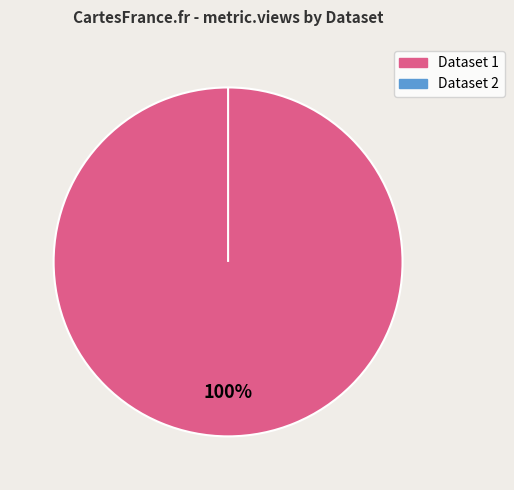

Combined, what portion of the pie is 649b8614078190f8a2e77198 and 5e87dc1a454ae3205b4782cc?

100.0%